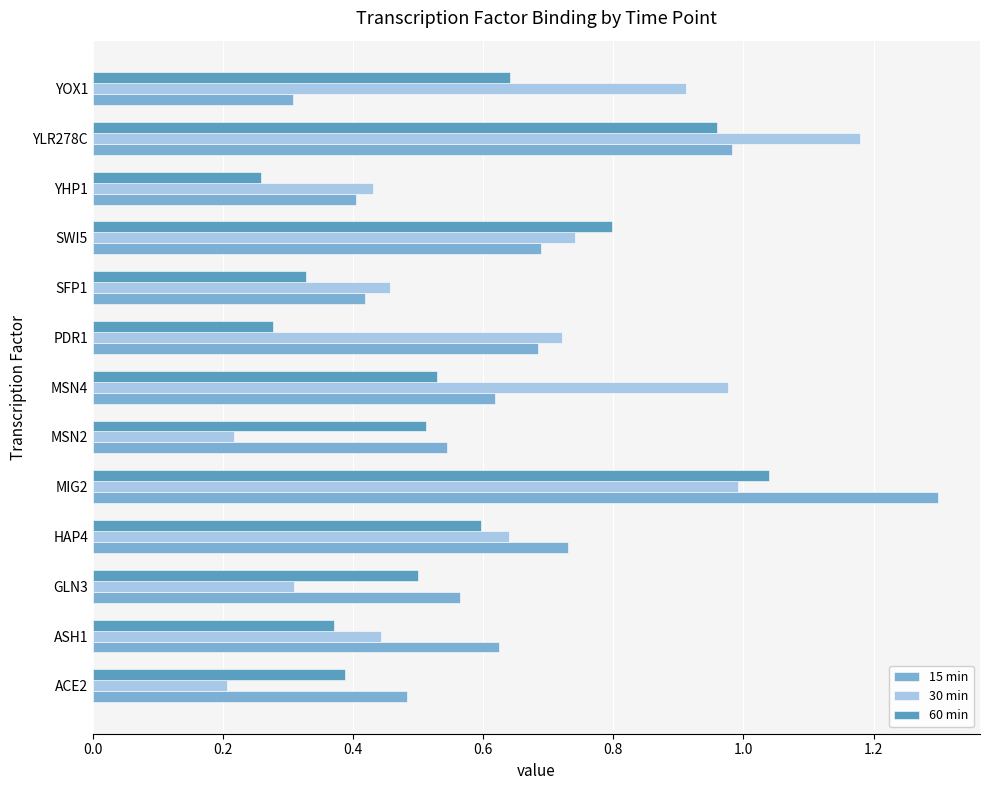

Is the value of 30 min at YLR278C greater than the value of 60 min at SFP1?

Yes